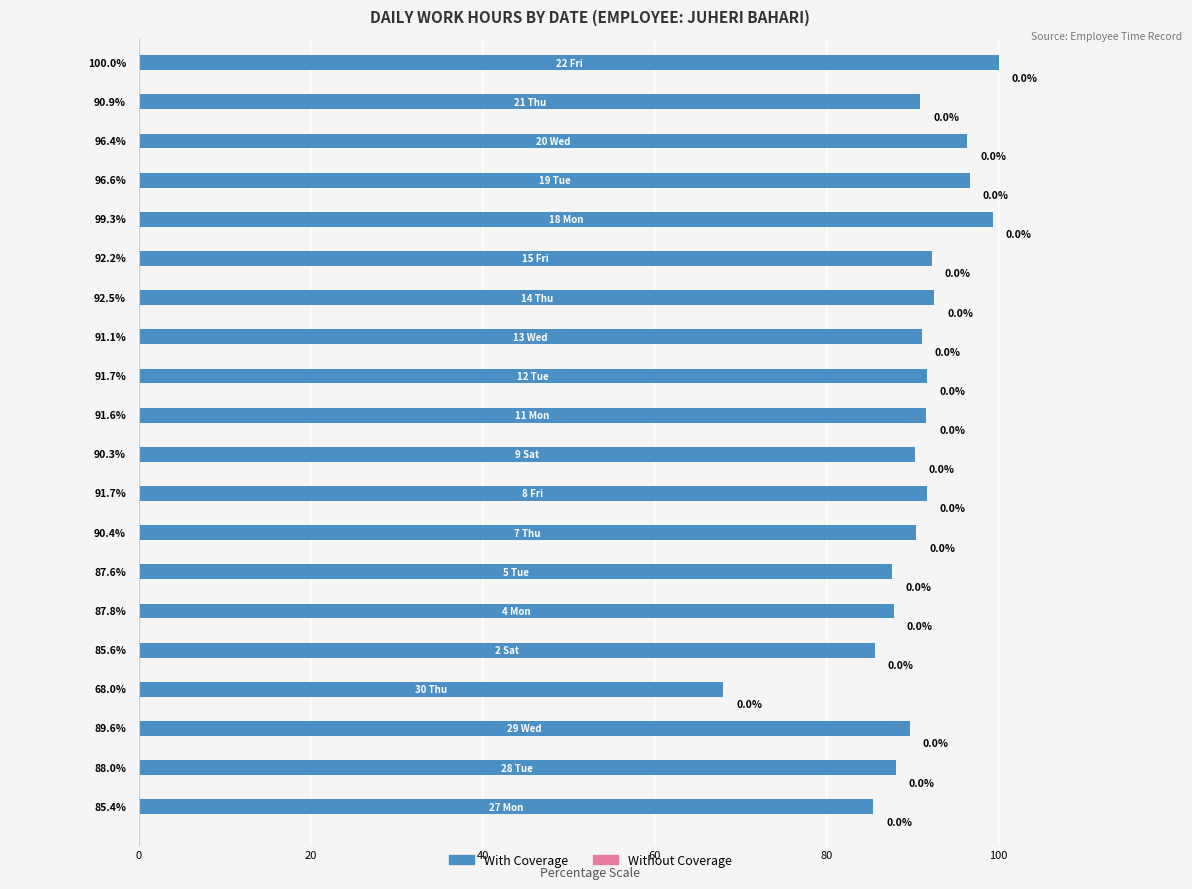

Reading bottom to top, transcribe all the data shown in this chart.

85.4	88.0	89.6	68.0	85.6	87.8	87.6	90.4	91.7	90.3	91.6	91.7	91.1	92.5	92.2	99.3	96.6	96.4	90.9	100.0